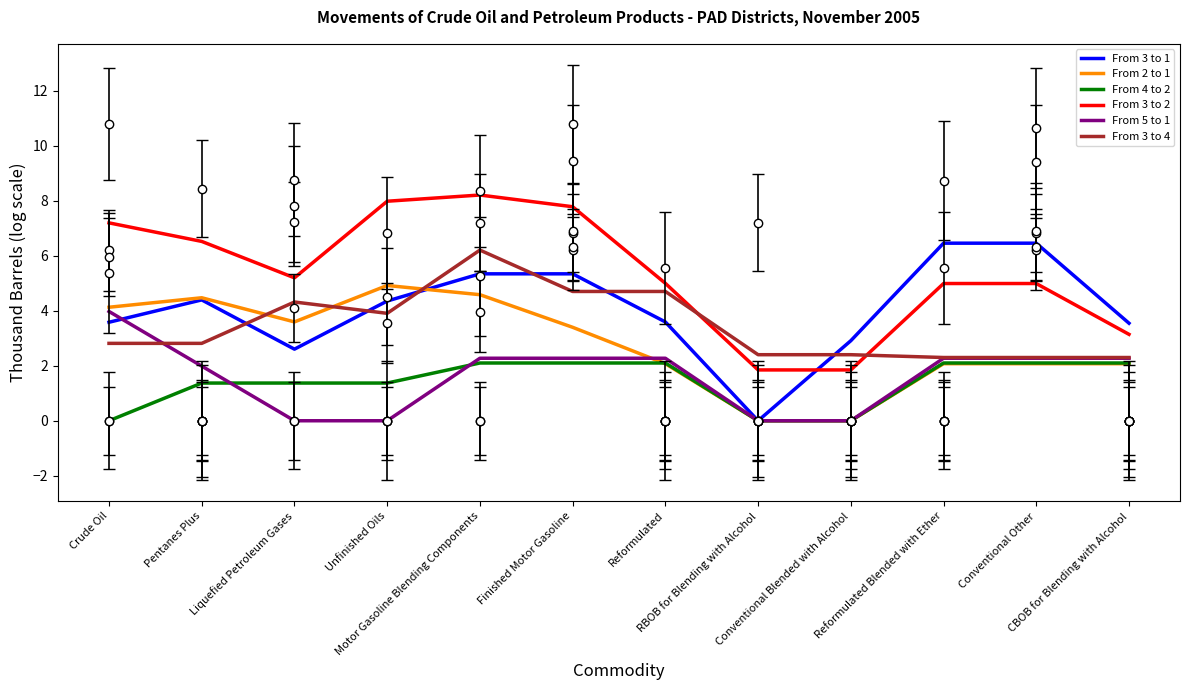

Which series has the widest spread of values?

From 3 to 1